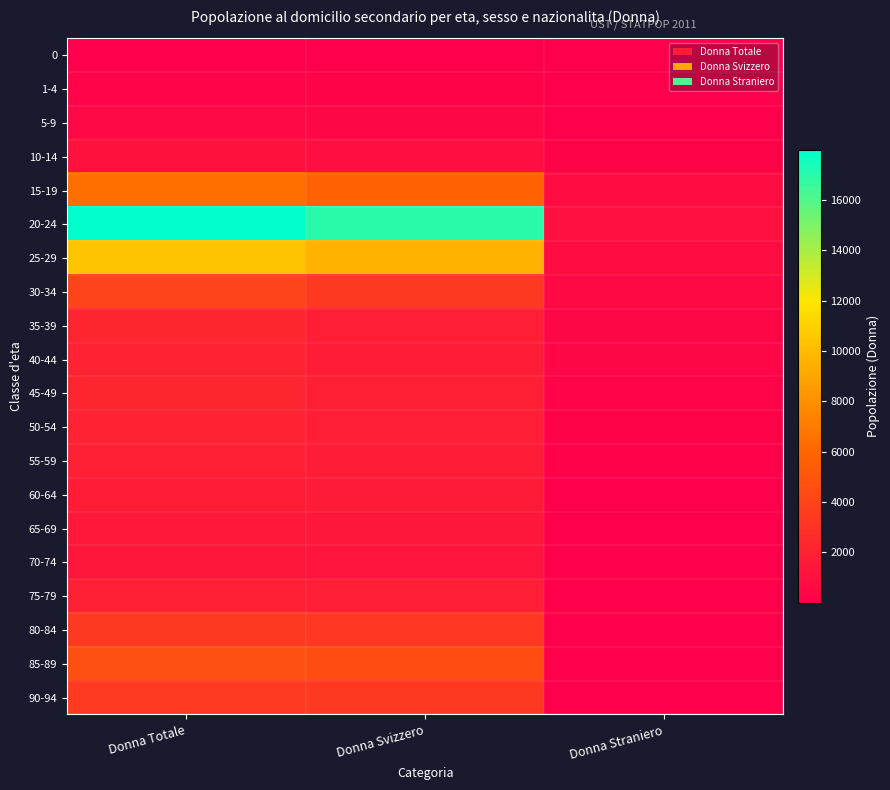

Rank the series at Donna Totale from lowest to highest value.

0, 1-4, 5-9, 10-14, 70-74, 65-69, 60-64, 55-59, 75-79, 50-54, 40-44, 45-49, 35-39, 80-84, 90-94, 30-34, 85-89, 15-19, 25-29, 20-24